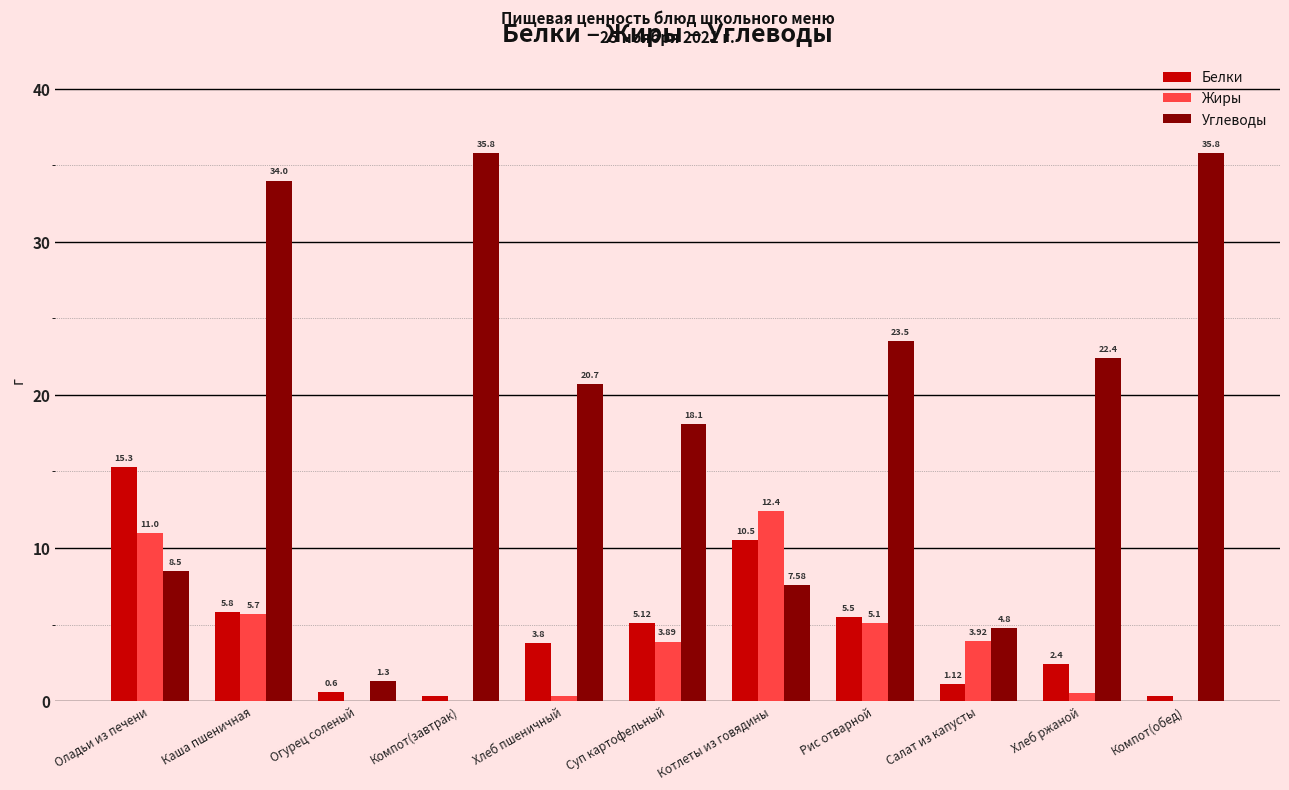

What is the greatest value displayed?

35.8